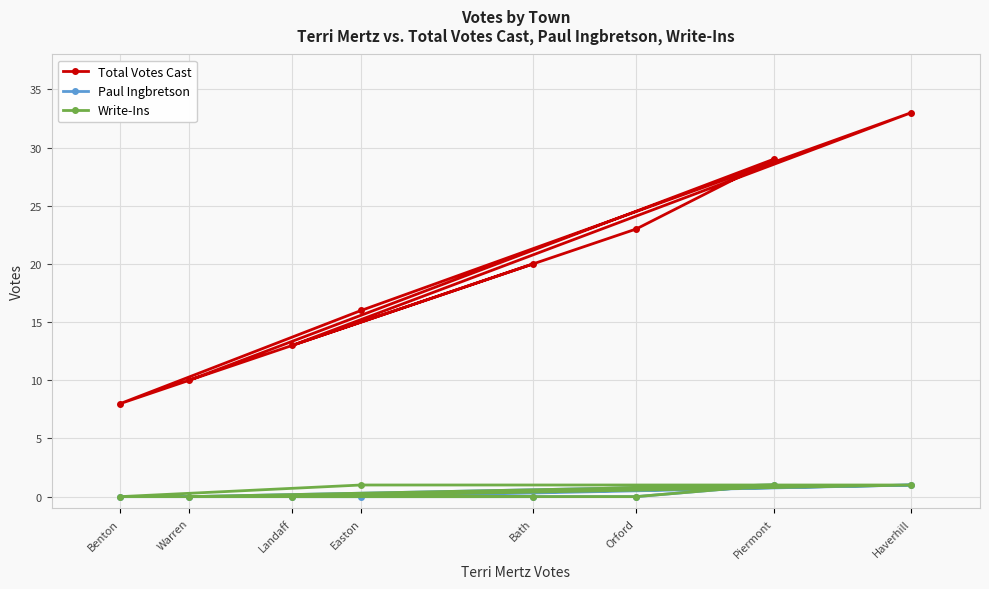

List the labels in order of Write-Ins value, largest first.

Easton, Haverhill, Piermont, Bath, Benton, Landaff, Orford, Warren